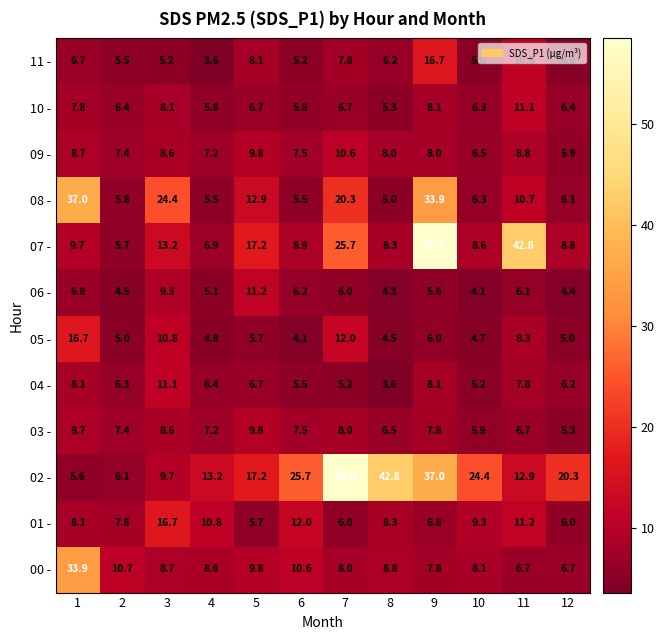

What is the difference between the highest and lowest values at 4?

9.6